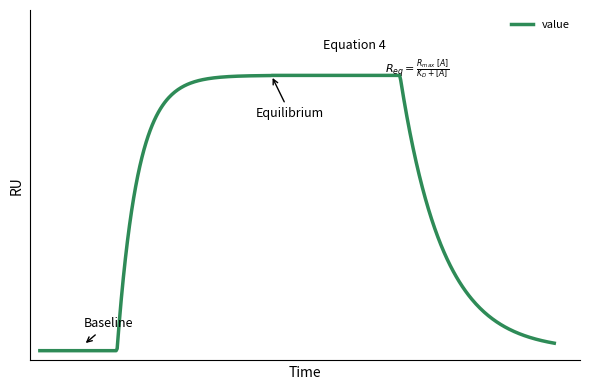

Is this an area chart (filled region under the line)?

No